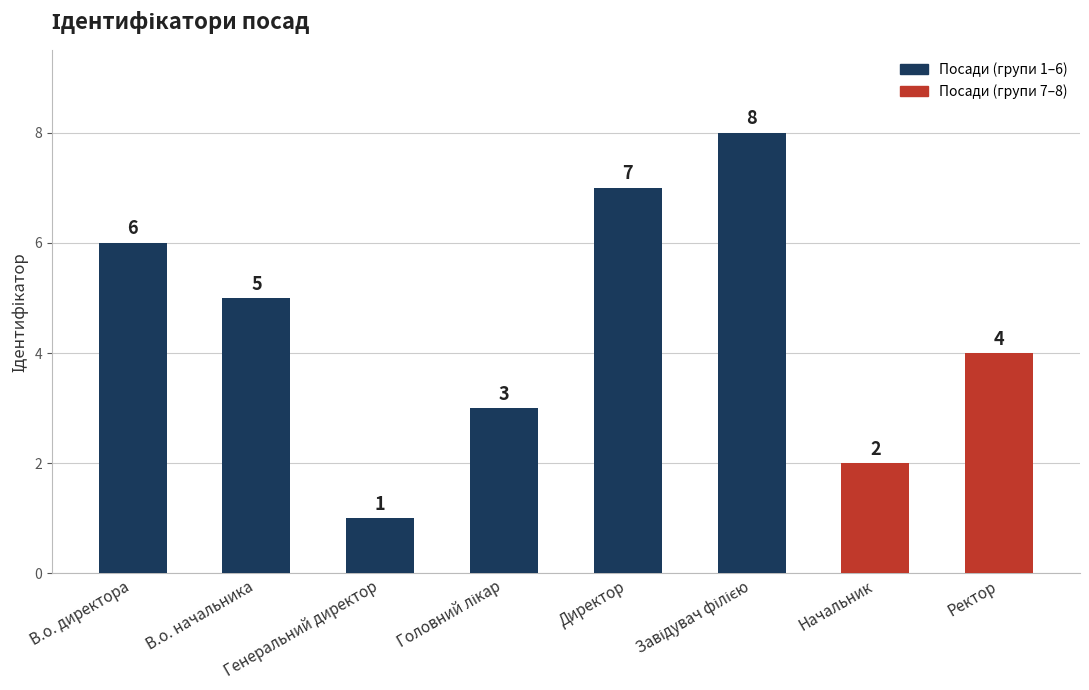

How many values are below 5?

4